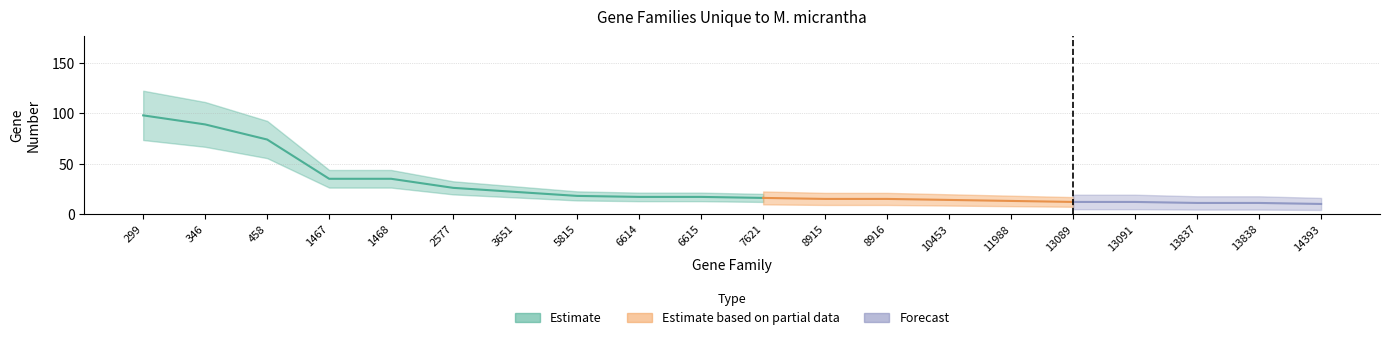

What is the difference between the maximum and minimum values?

88